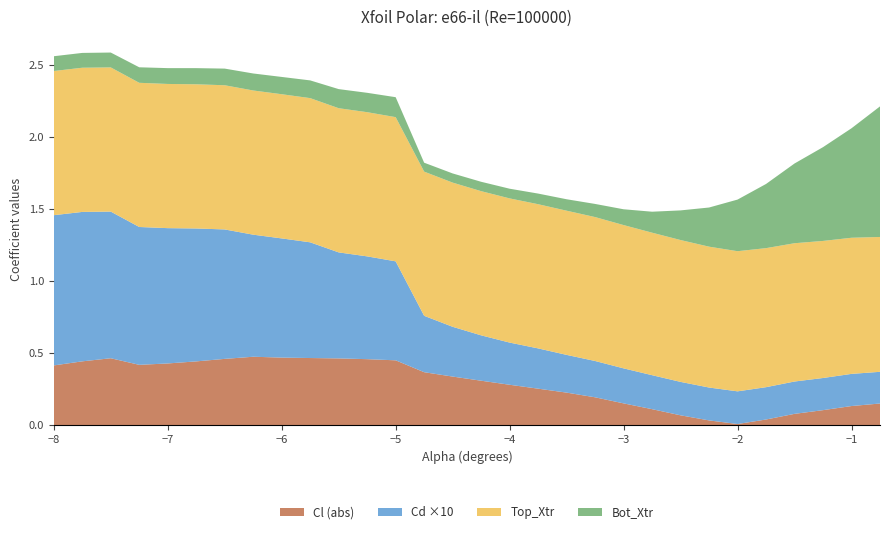

Reading left to right, extract all data points from this chart.

Cl: -8.0=0.4	-7.75=0.4	-7.5=0.5	-7.25=0.4	-7.0=0.4	-6.75=0.4	-6.5=0.5	-6.25=0.5	-6.0=0.5	-5.75=0.5	-5.5=0.5	-5.25=0.5	-5.0=0.5	-4.75=0.4	-4.5=0.3	-4.25=0.3	-4.0=0.3	-3.75=0.3	-3.5=0.2	-3.25=0.2	-3.0=0.2	-2.75=0.1	-2.5=0.1	-2.25=0.0	-2.0=0.0	-1.75=0.0	-1.5=0.1	-1.25=0.1	-1.0=0.1	-0.75=0.2
Cd: -8.0=0.1	-7.75=0.1	-7.5=0.1	-7.25=0.1	-7.0=0.1	-6.75=0.1	-6.5=0.1	-6.25=0.1	-6.0=0.1	-5.75=0.1	-5.5=0.1	-5.25=0.1	-5.0=0.1	-4.75=0.0	-4.5=0.0	-4.25=0.0	-4.0=0.0	-3.75=0.0	-3.5=0.0	-3.25=0.0	-3.0=0.0	-2.75=0.0	-2.5=0.0	-2.25=0.0	-2.0=0.0	-1.75=0.0	-1.5=0.0	-1.25=0.0	-1.0=0.0	-0.75=0.0
Top_Xtr: -8.0=1.0	-7.75=1.0	-7.5=1.0	-7.25=1.0	-7.0=1.0	-6.75=1.0	-6.5=1.0	-6.25=1.0	-6.0=1.0	-5.75=1.0	-5.5=1.0	-5.25=1.0	-5.0=1.0	-4.75=1.0	-4.5=1.0	-4.25=1.0	-4.0=1.0	-3.75=1.0	-3.5=1.0	-3.25=1.0	-3.0=1.0	-2.75=1.0	-2.5=1.0	-2.25=1.0	-2.0=1.0	-1.75=1.0	-1.5=1.0	-1.25=1.0	-1.0=0.9	-0.75=0.9
Bot_Xtr: -8.0=0.1	-7.75=0.1	-7.5=0.1	-7.25=0.1	-7.0=0.1	-6.75=0.1	-6.5=0.1	-6.25=0.1	-6.0=0.1	-5.75=0.1	-5.5=0.1	-5.25=0.1	-5.0=0.1	-4.75=0.1	-4.5=0.1	-4.25=0.1	-4.0=0.1	-3.75=0.1	-3.5=0.1	-3.25=0.1	-3.0=0.1	-2.75=0.1	-2.5=0.2	-2.25=0.3	-2.0=0.4	-1.75=0.4	-1.5=0.6	-1.25=0.7	-1.0=0.8	-0.75=0.9